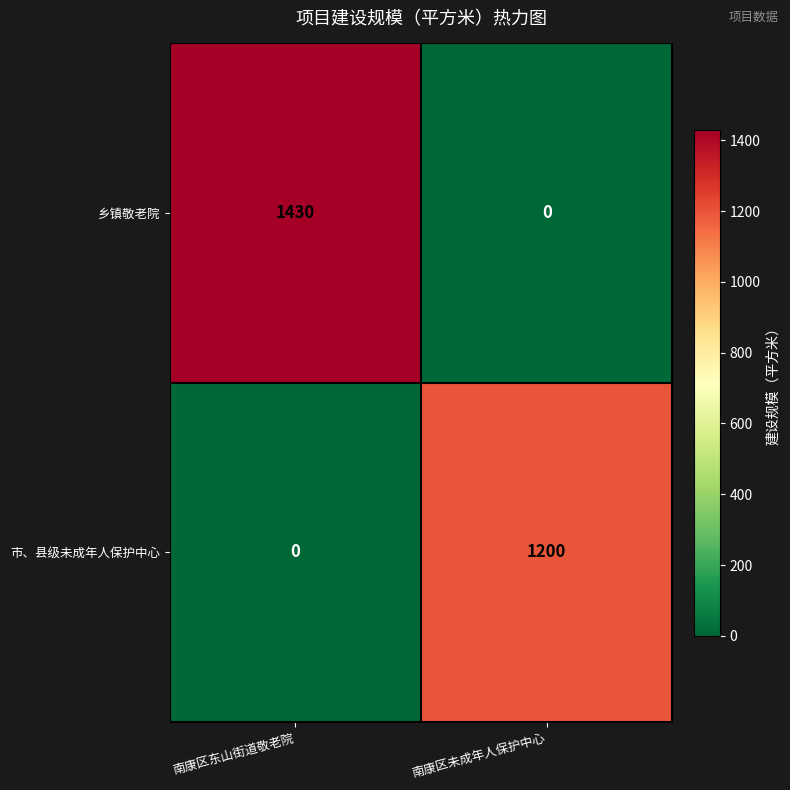

What is the greatest value displayed?

1430